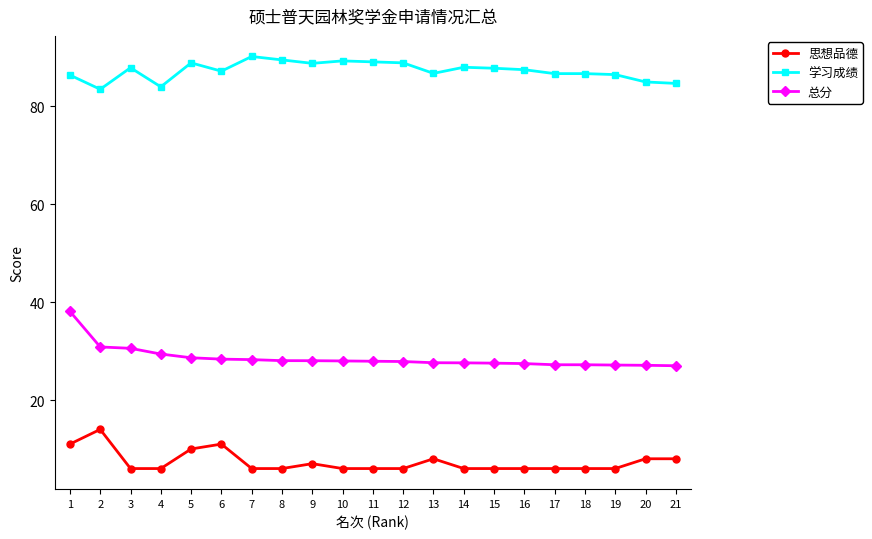

What is the spread (max minus min) of values at 15?

81.8